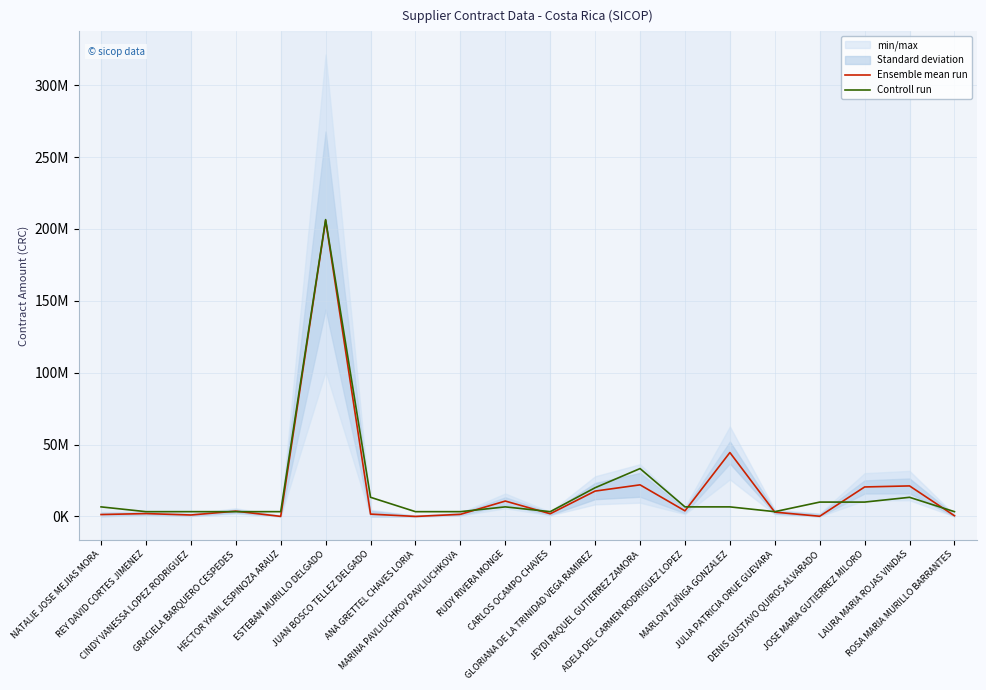

How many data points in Ensemble mean run are above 3000000?

9